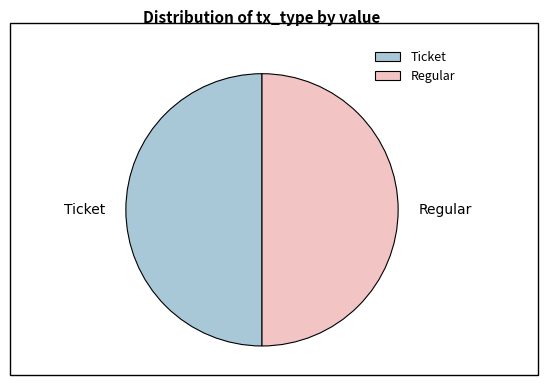

Combined, do Ticket and Regular account for over 50%?

Yes